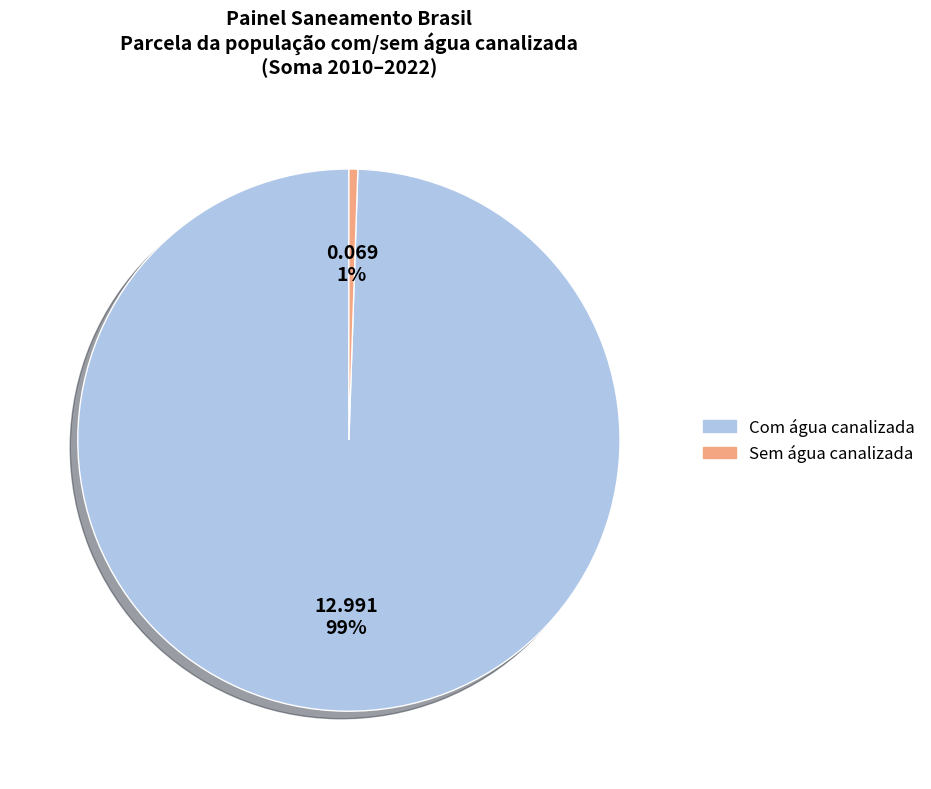

Is there a majority slice in this chart?

Yes